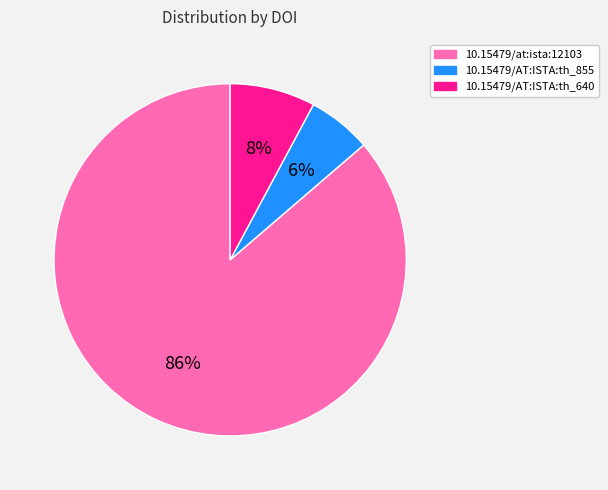

To the nearest percent, what is the difference between the largest and smallest slice percentages?

80%